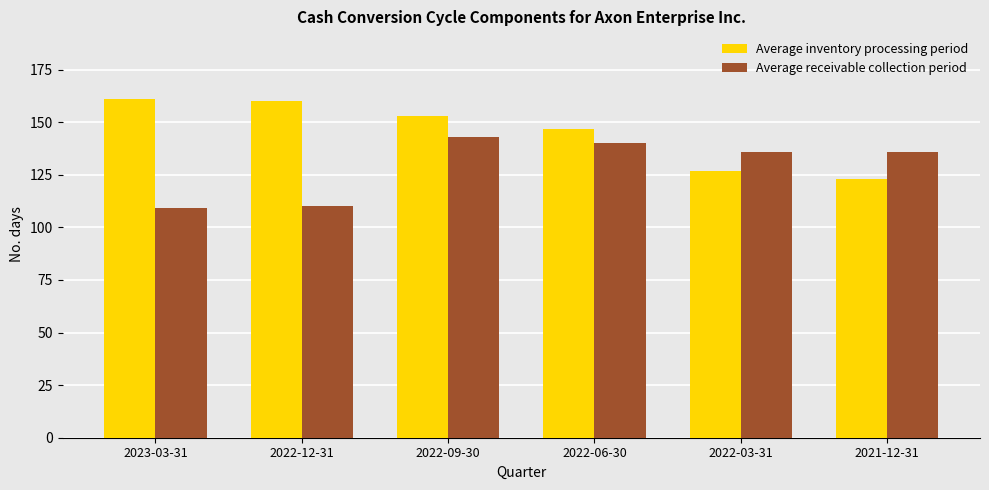

What is the label of the 4th bar from the right?

2022-09-30